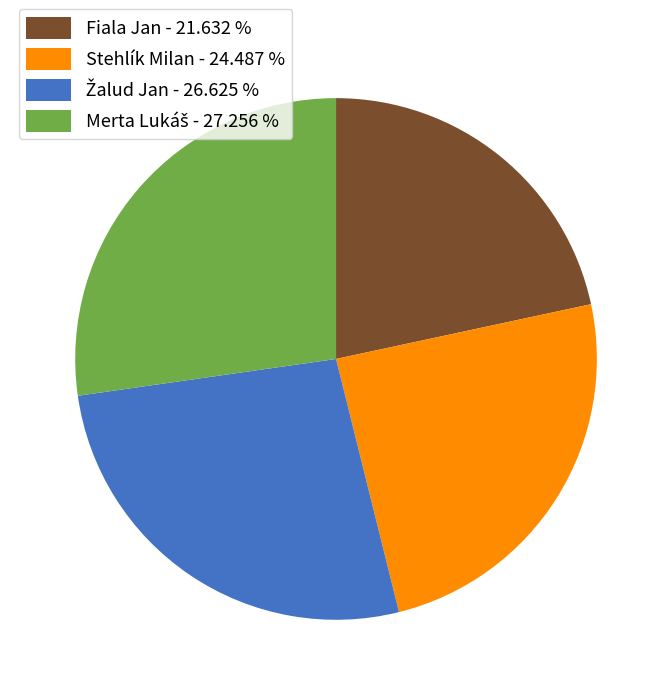

Does any single category account for the majority?

No